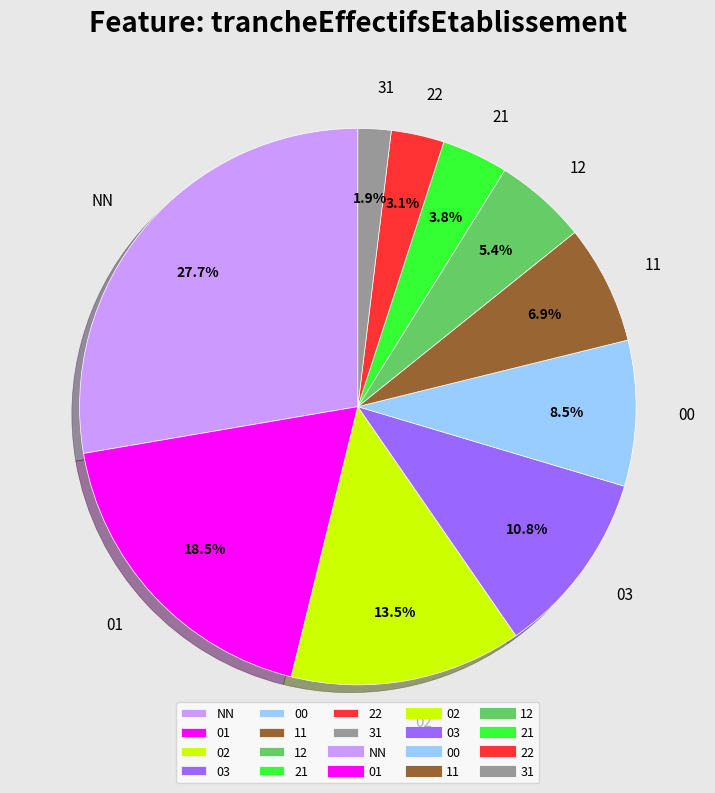

How many segments does this pie chart have?

10